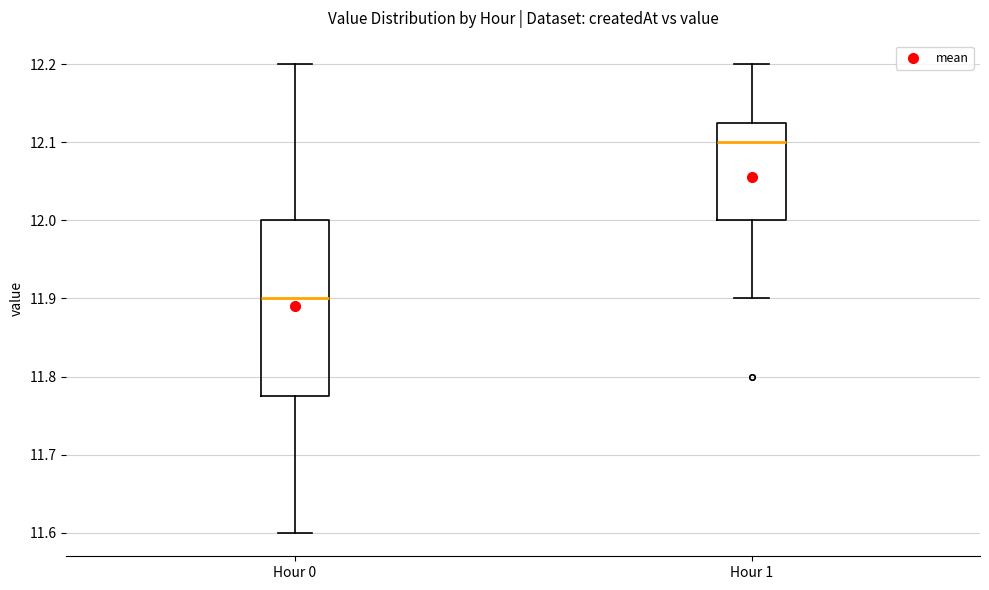

Reading left to right, transcribe this box plot: for each box, give where its median line is, the range the box spans, and where its two whiskers end, as read against the y-axis. The values are not printed on the chart, so give them approximately, as read against the axis.

Hour 0: median 11.90, box 11.78 to 12.00, whiskers 11.60 to 12.20
Hour 1: median 12.10, box 12.00 to 12.13, whiskers 11.90 to 12.20